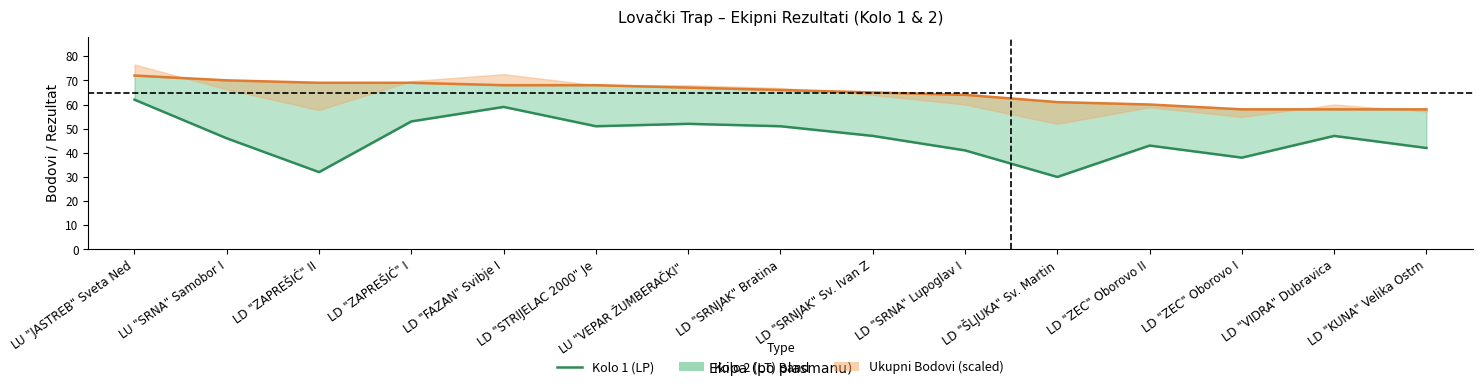

What is the label of the 8th point from the right?

LD "SRNJAK" Bratina